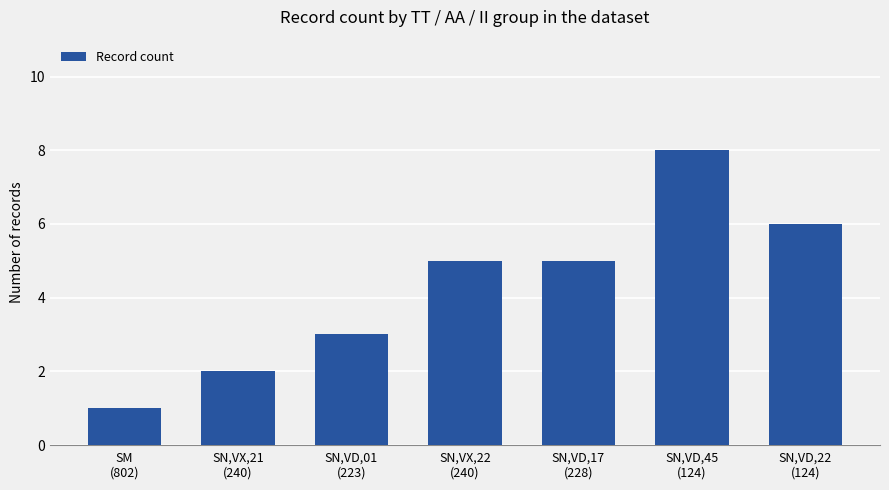

What is the greatest value displayed?

8